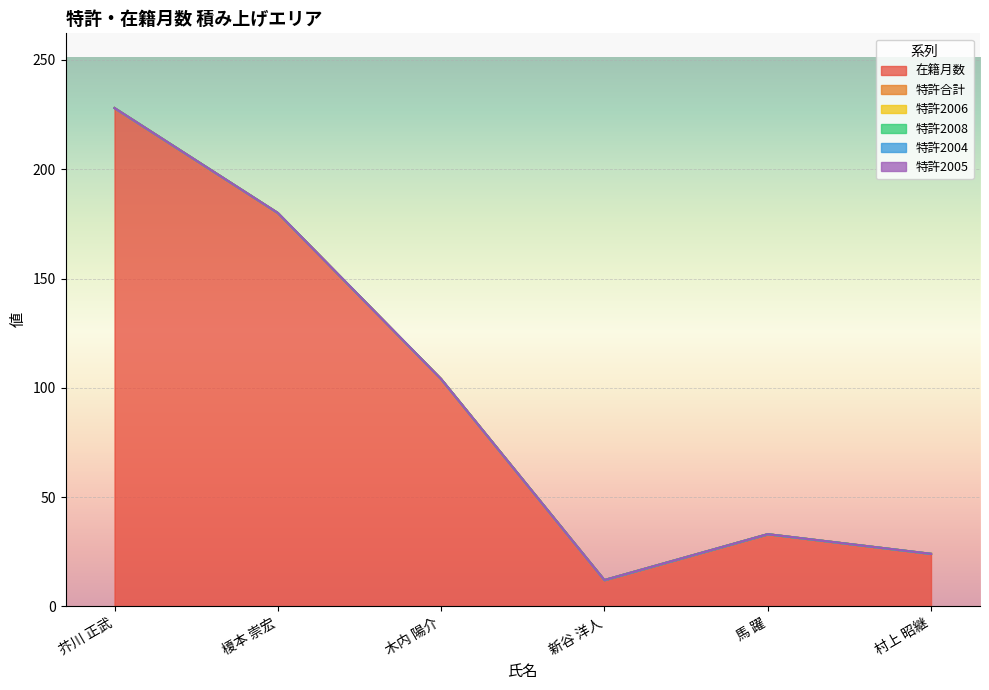

Reading left to right, extract all data points from this chart.

在籍月数: 228	180	104	12	33	24
特許合計: 0	0	0	0	0	0
特許2006: 0	0	0	0	0	0
特許2008: 0	0	0	0	0	0
特許2004: 0	0	0	0	0	0
特許2005: 0	0	0	0	0	0